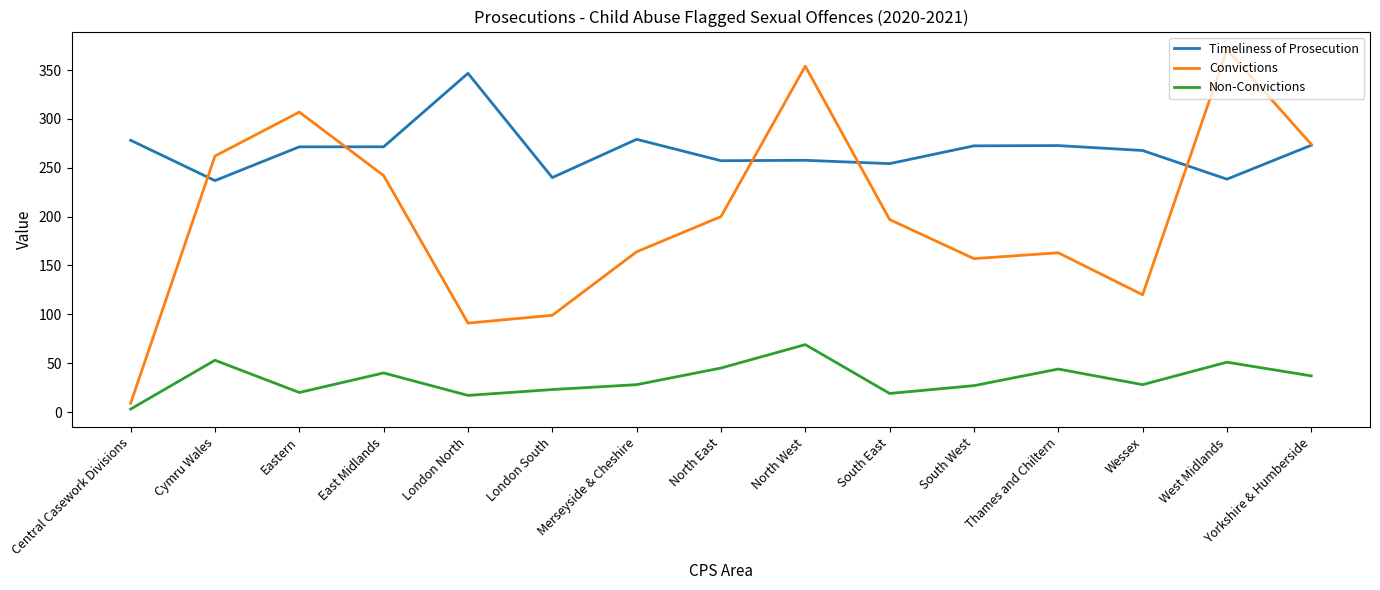

Where is the first local maximum for Non-Convictions?

Cymru Wales